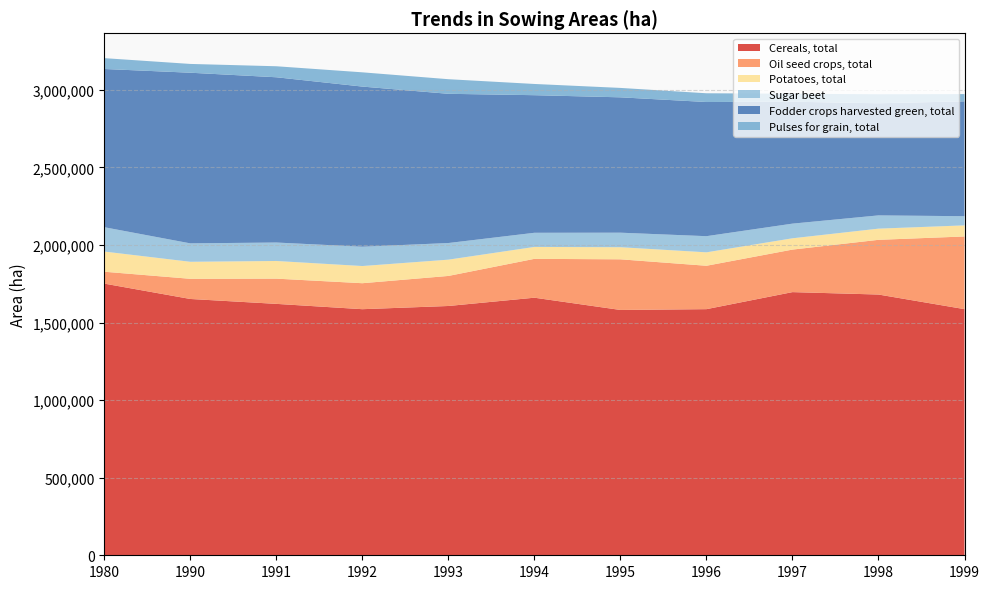

Reading left to right, list all the values displayed in this chart.

Cereals, total: 1751213	1652169	1620585	1586262	1606911	1660338	1581341	1586491	1696325	1680760	1586592
Oil seed crops, total: 76567	129996	162582	167459	193695	250469	326406	279754	274115	352607	468478
Potatoes, total: 130043	109664	113858	110726	104931	76789	78045	86548	72839	72087	71505
Sugar beet: 156918	118813	118988	124536	107243	91205	93654	104115	94498	85471	59078
Fodder crops harvested green, total: 1019962	1099907	1065258	1032250	961859	886924	872494	864803	785872	722728	740434
Pulses for grain, total: 69805	56623	70946	91856	94155	72335	60671	56363	51636	58140	46776